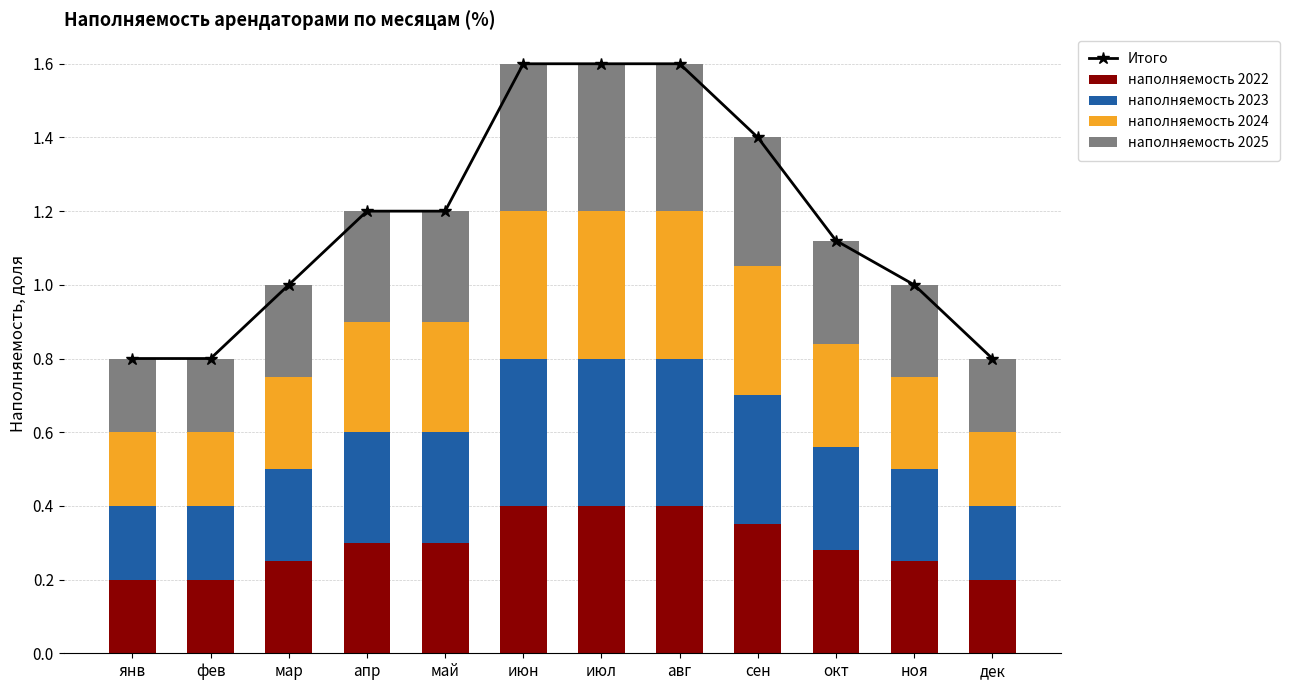

Is it true that наполняемость 2024 equals 0.6 at сен?

False